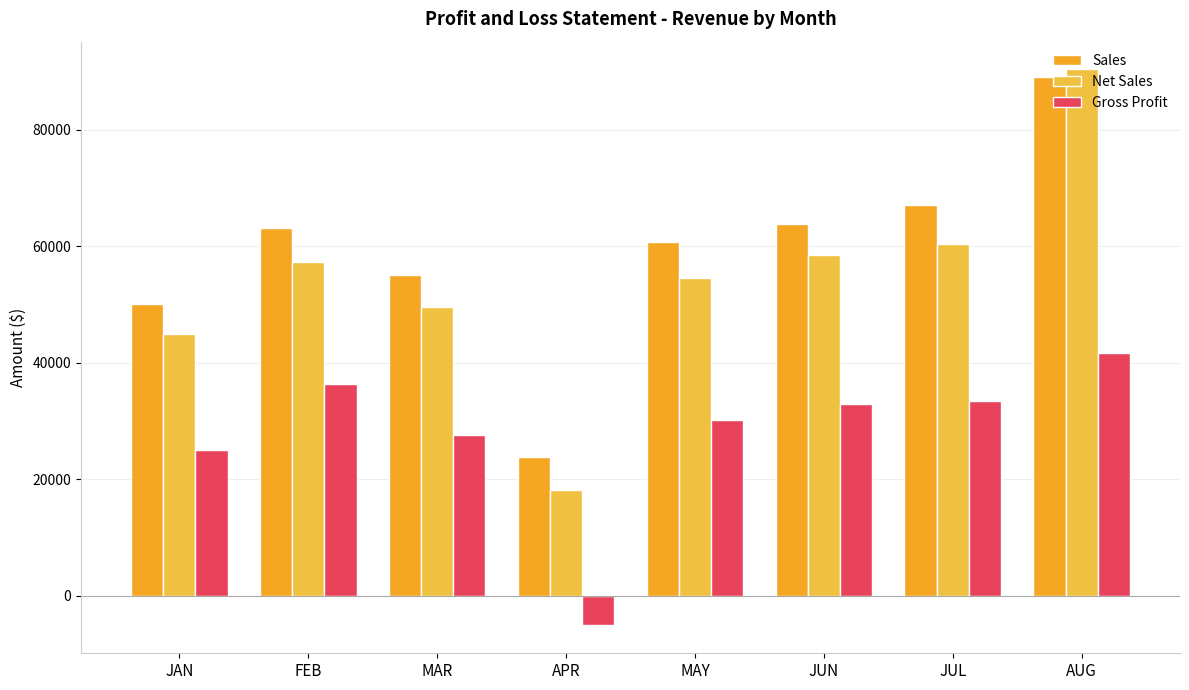

How many distinct data groups are displayed?

3